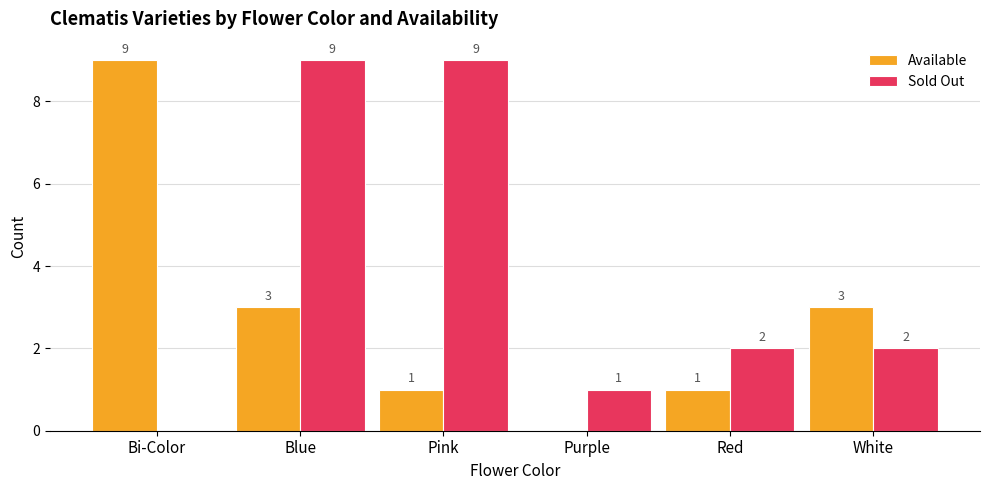

How many positive values does the Available series have?

5